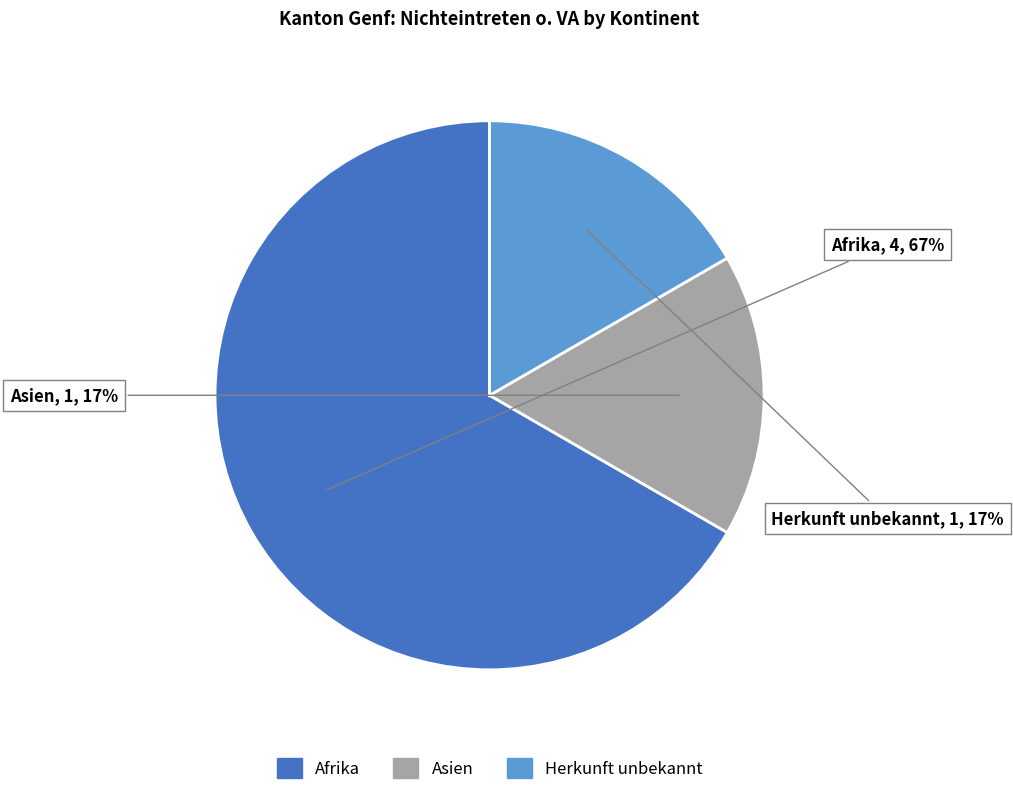

Count the number of slices in the pie.

3